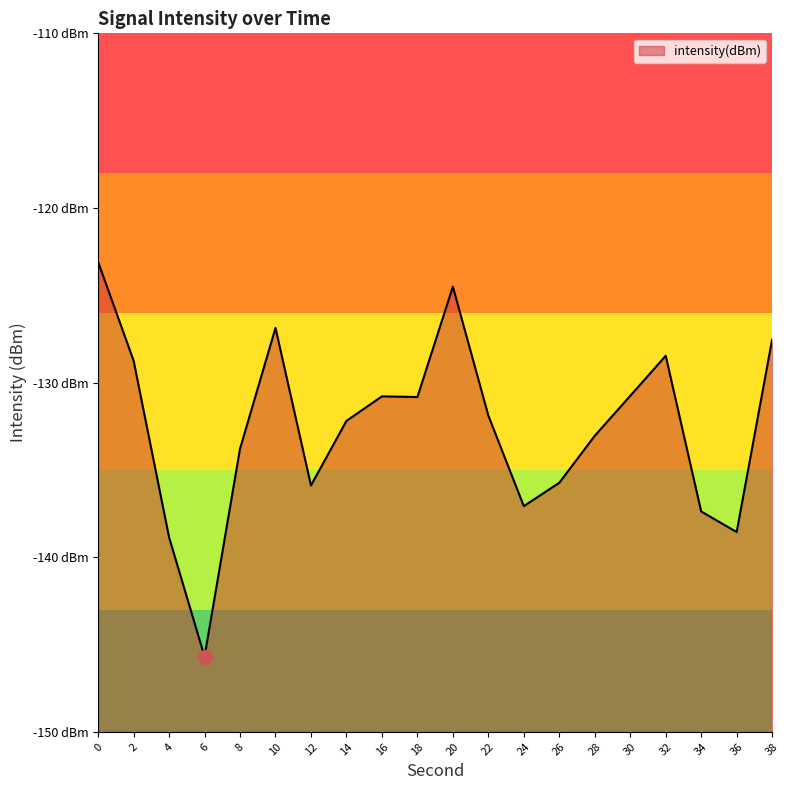

True or false: the data shows -138.9 at 4.

True